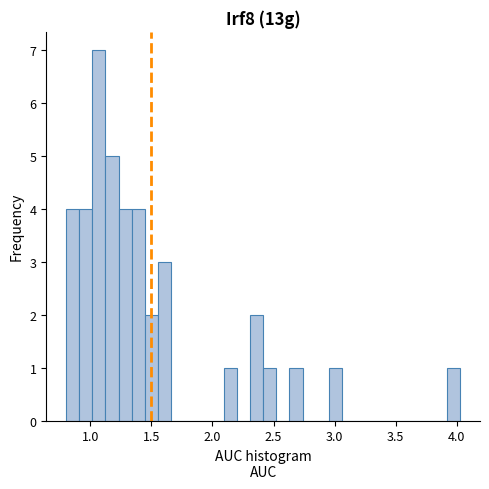

Around what value on the x-axis is the tallest bar? Give the approximate position of its centre, as read against the axis.

1.05